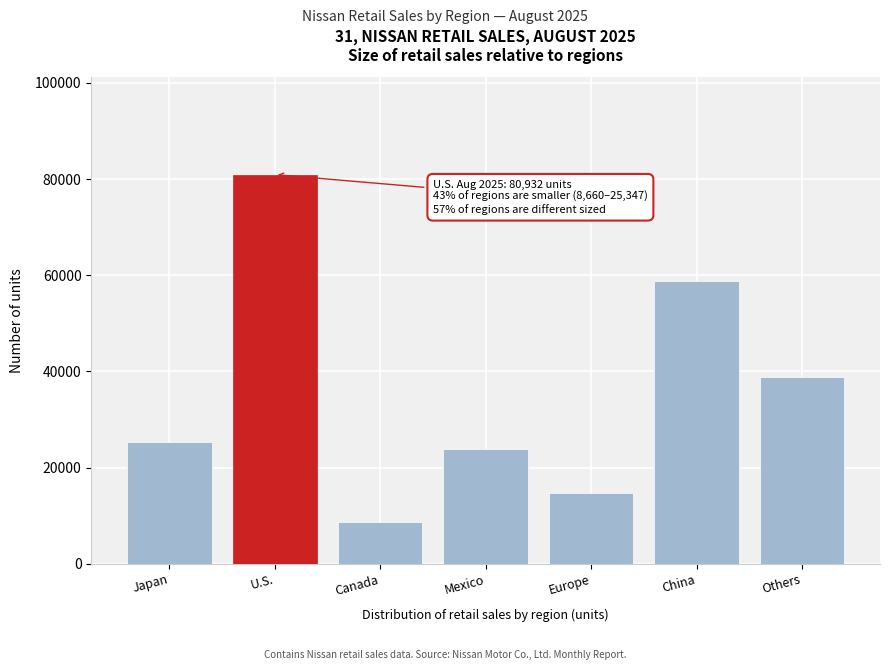

Reading right to left, extract all data points from this chart.

38883	58756	14698	23805	8660	80932	25347